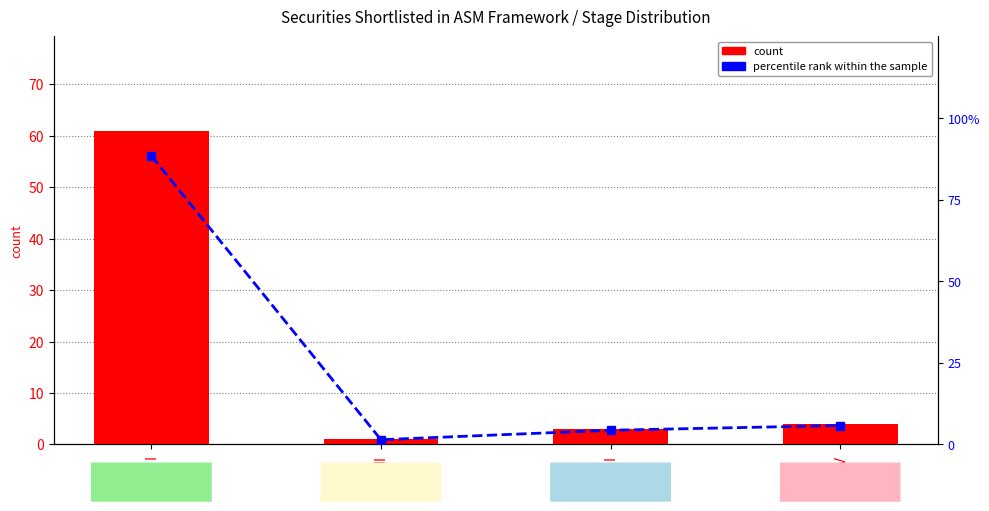

What is the value of the percentile rank within the sample bar at the 4th from the left?

5.8